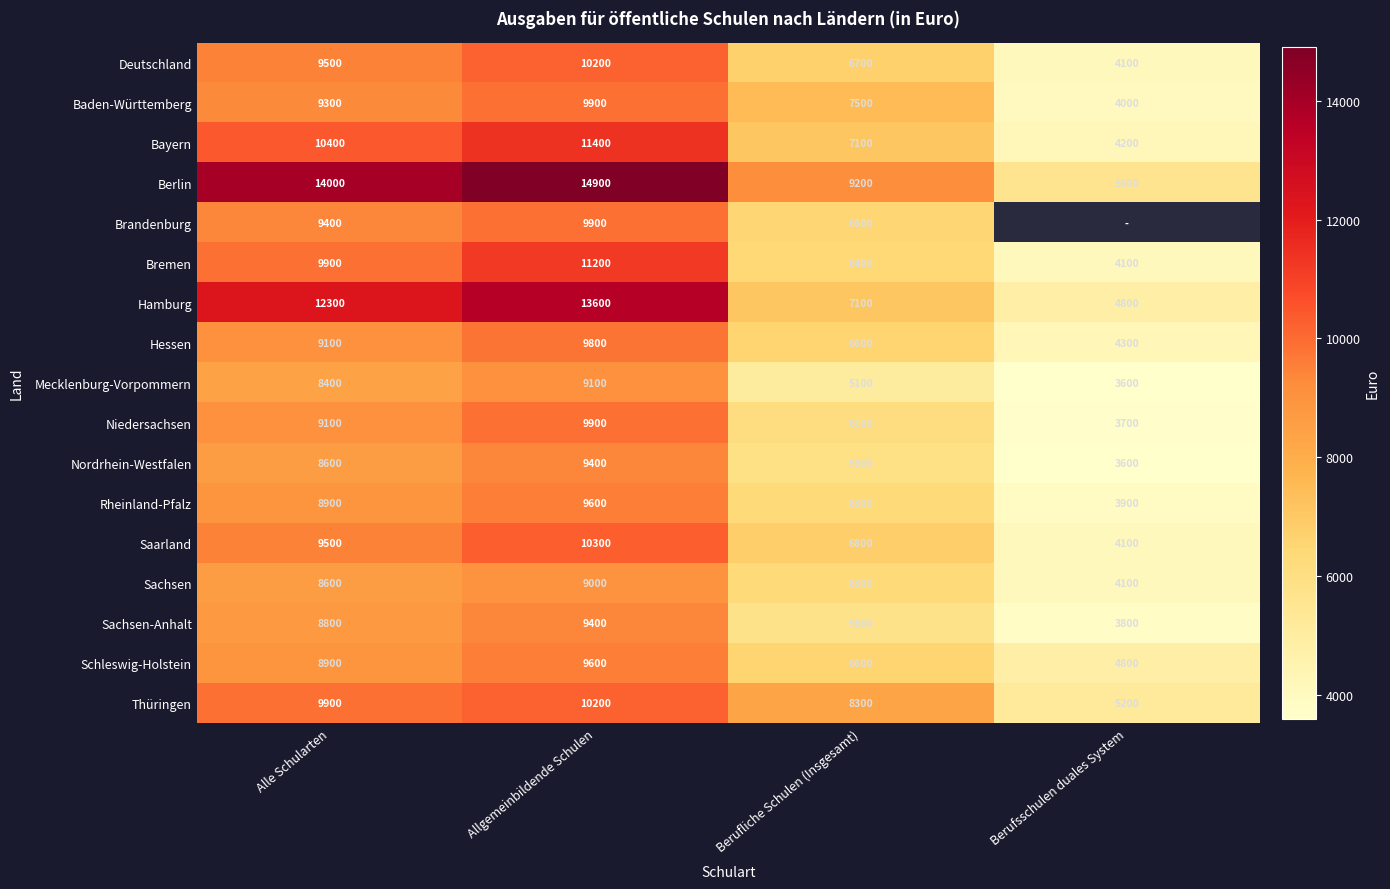

What is the difference between the highest and lowest values at Alle Schularten?

5600